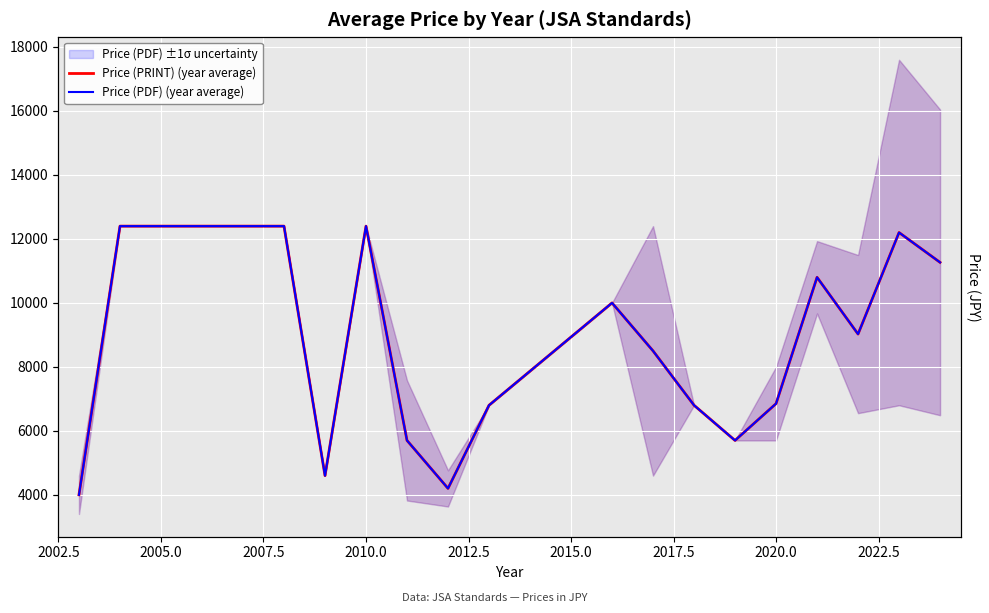

True or false: Price (PRINT) (year average) and Price (PDF) (year average) intersect in this chart.

False